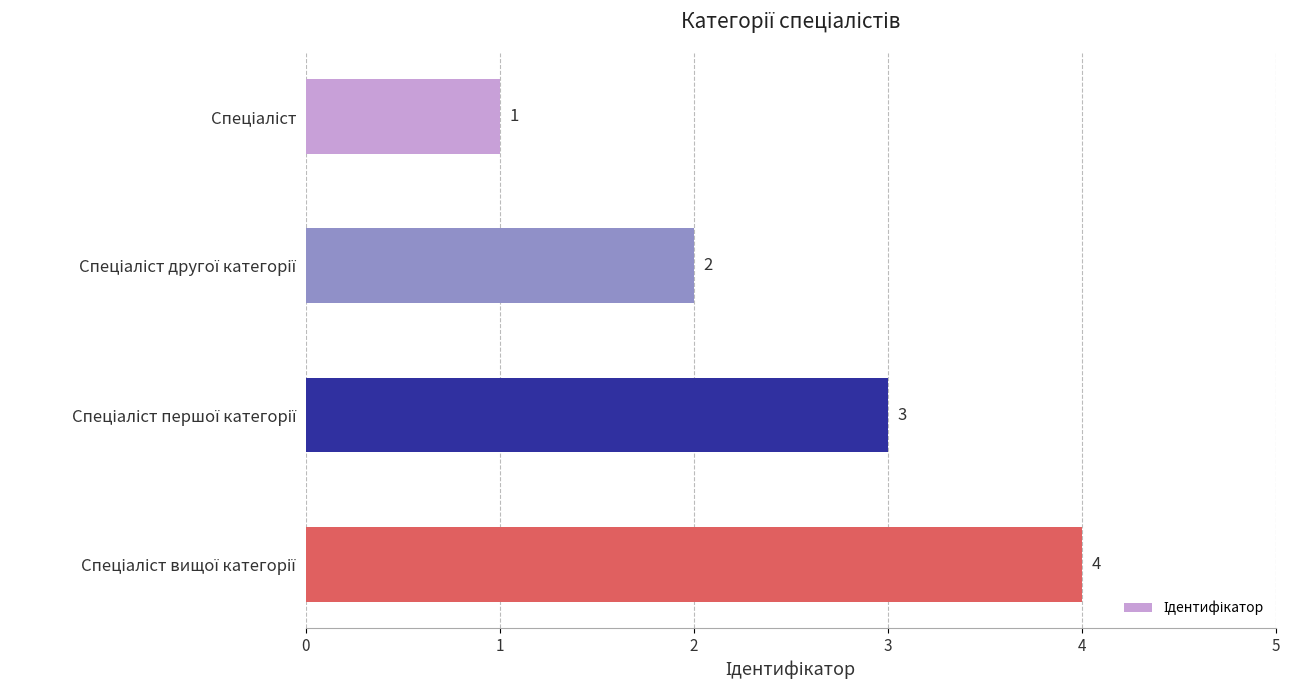

Are the bars grouped side by side (vs. stacked)?

No